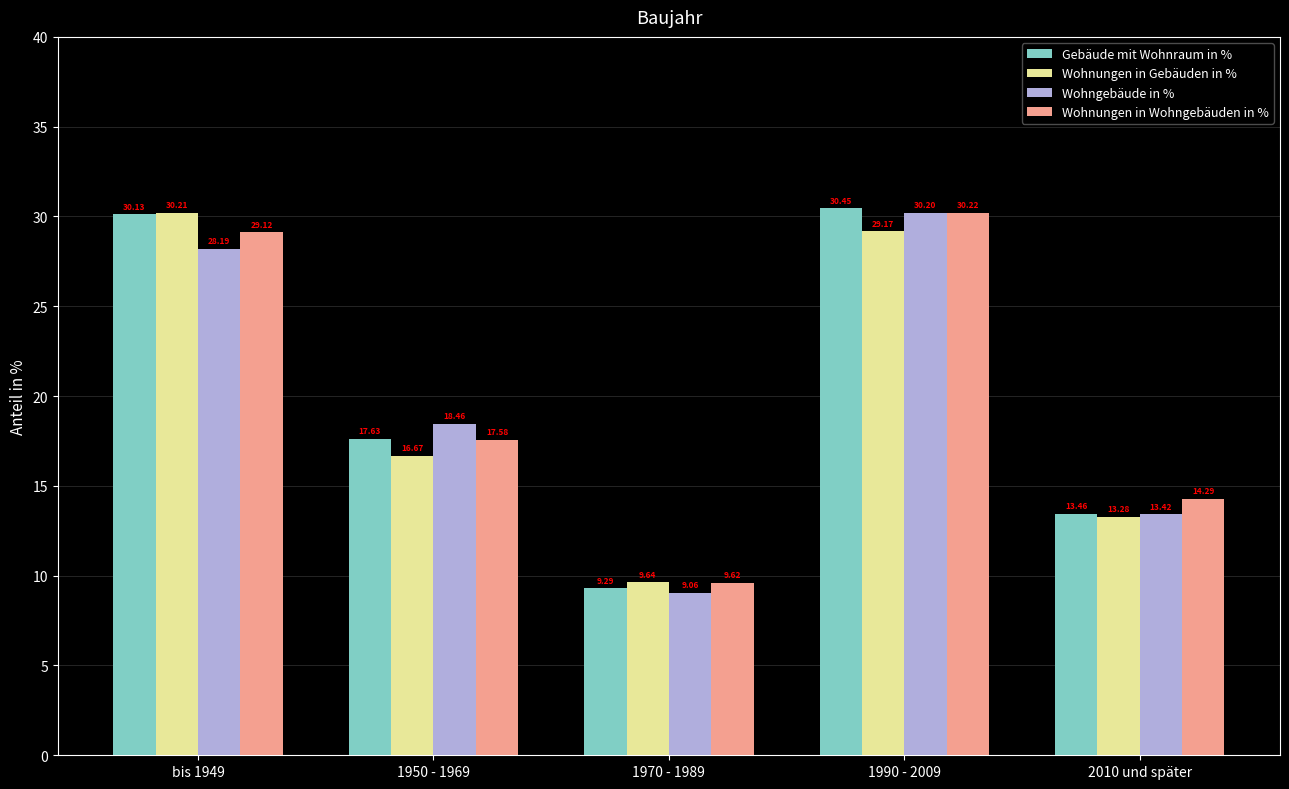

Are the bars grouped side by side (vs. stacked)?

Yes